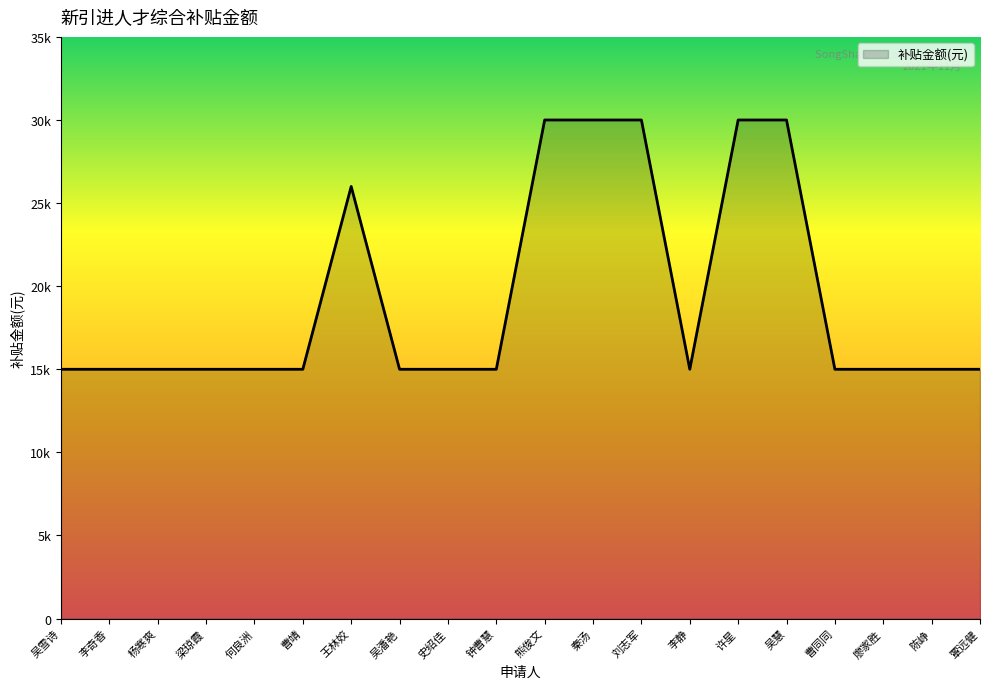

Is this an area chart (filled region under the line)?

Yes